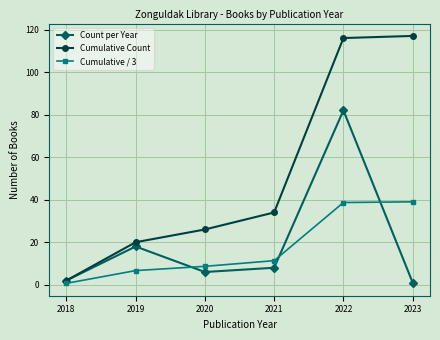

What are all the series names shown in the legend?

Count per Year, Cumulative Count, Cumulative / 3